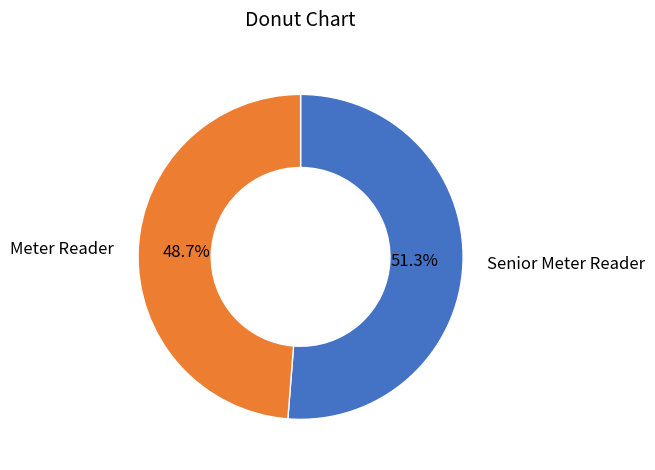

Approximately how many times larger is the value at Senior Meter Reader compared to Meter Reader?

1.1